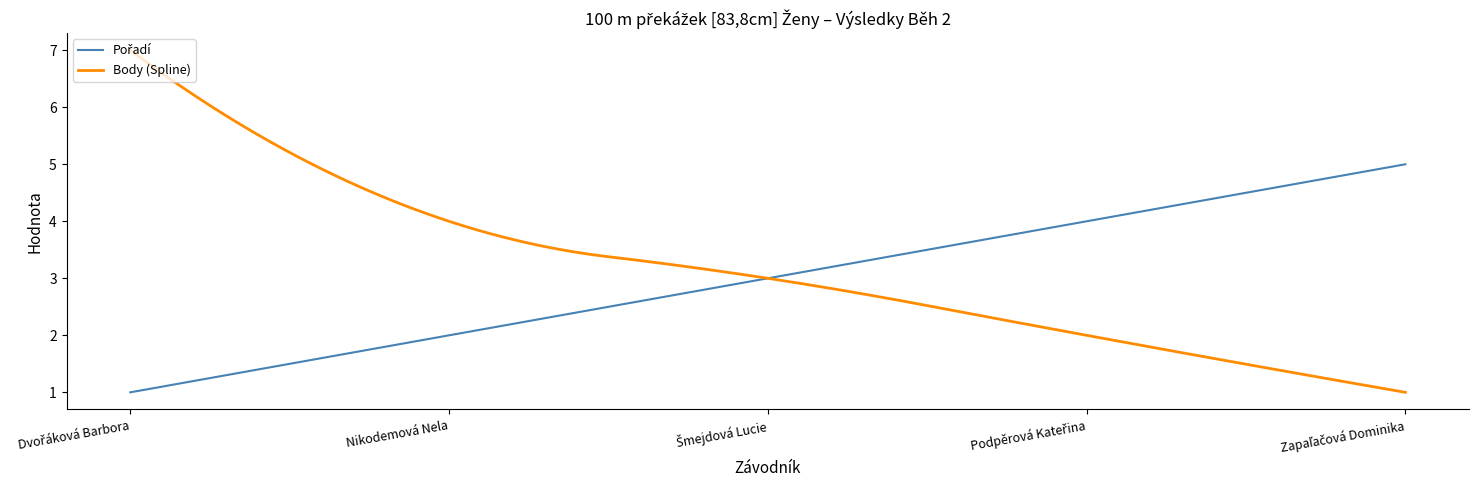

What is the difference between the values at Podpěrová Kateřina and Šmejdová Lucie?

1